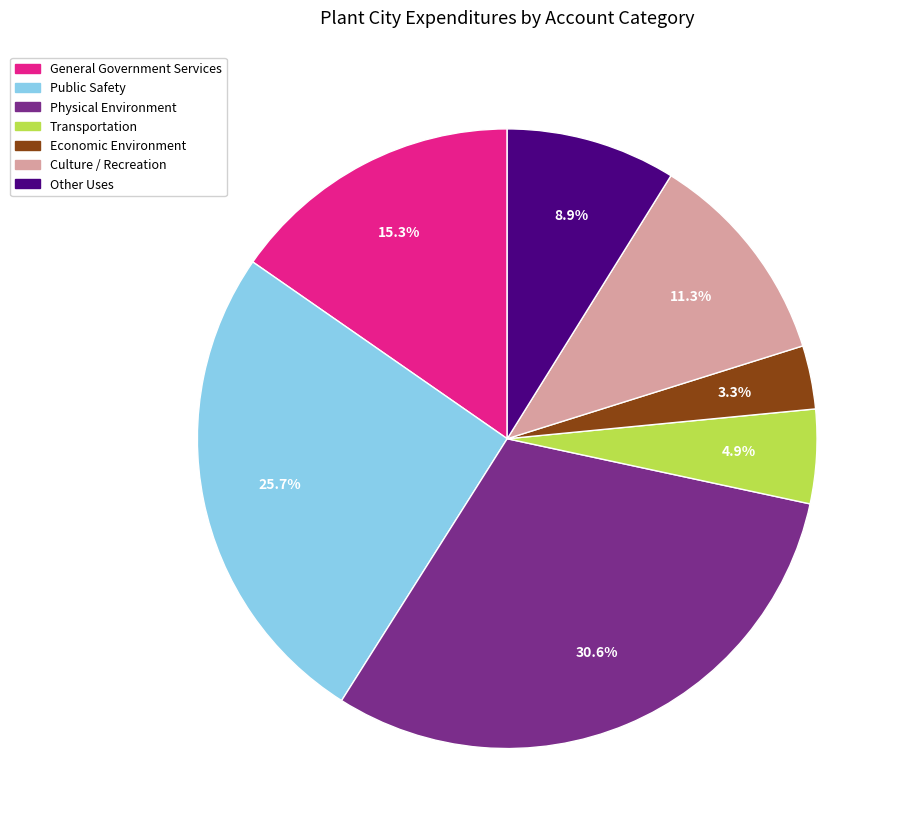

The Economic Environment slice represents 3% of the pie. True or false?

True